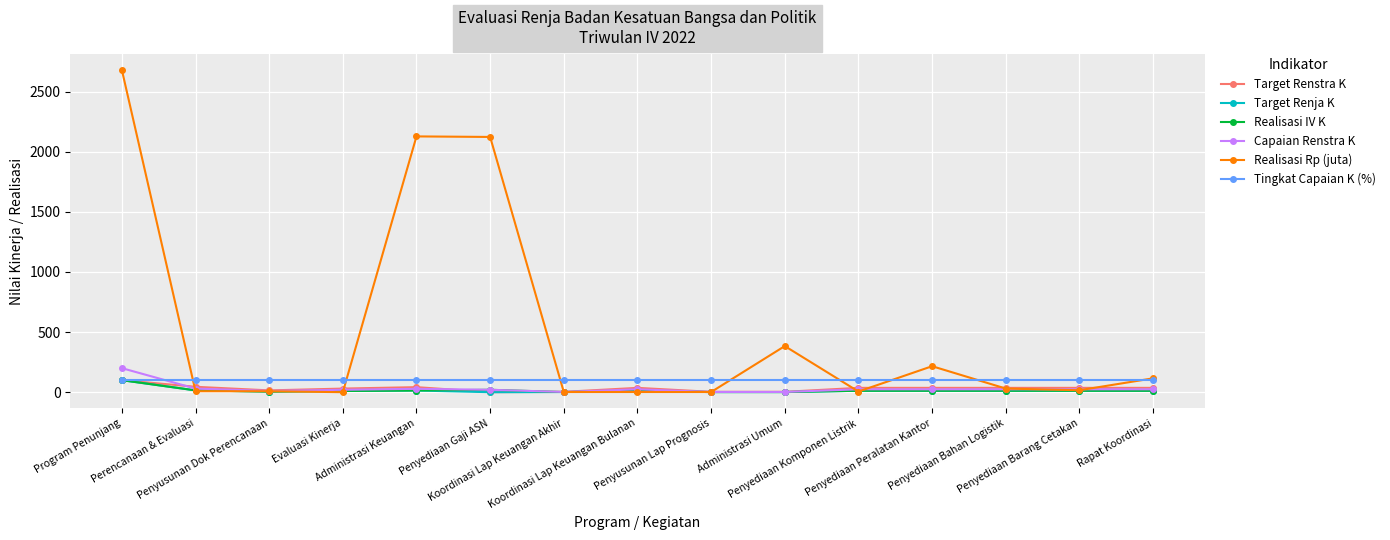

Is it true that Realisasi IV K equals 15.0 at Perencanaan & Evaluasi?

True